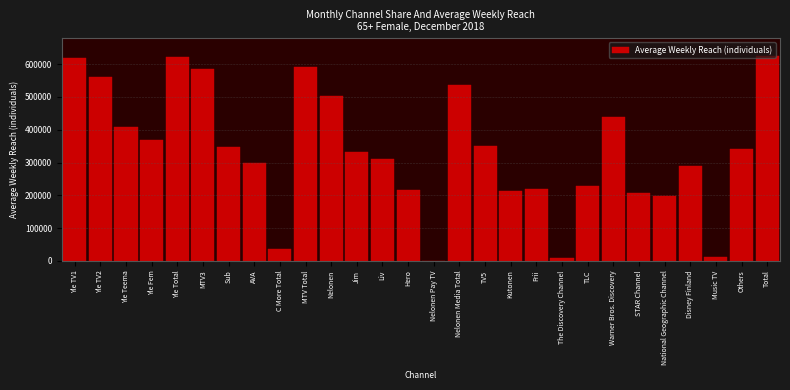

True or false: the data shows 592000 at MTV Total.

True